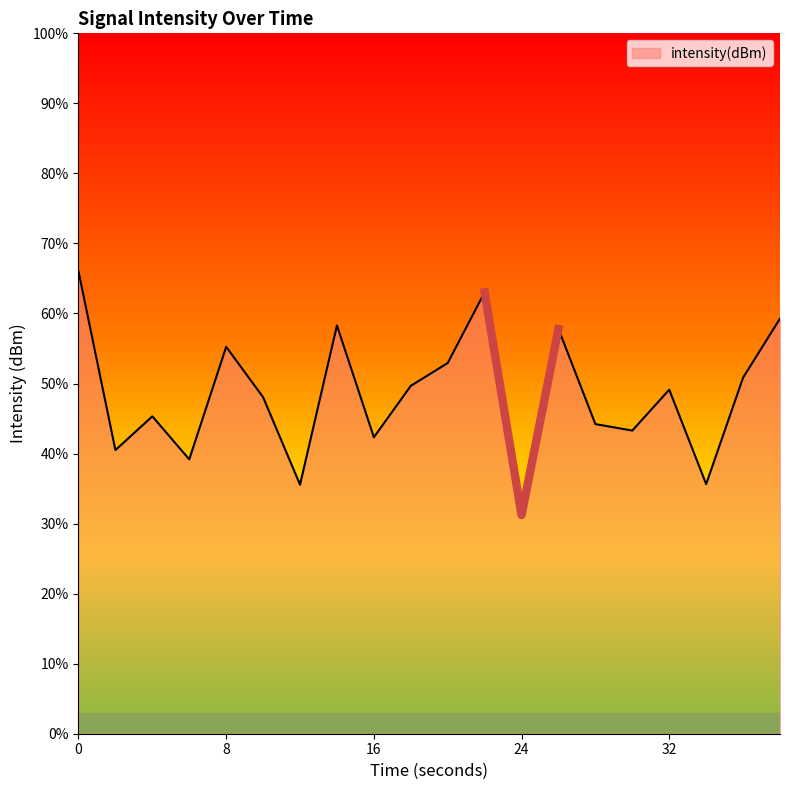

Does the chart display data point markers on the line(s)?

No